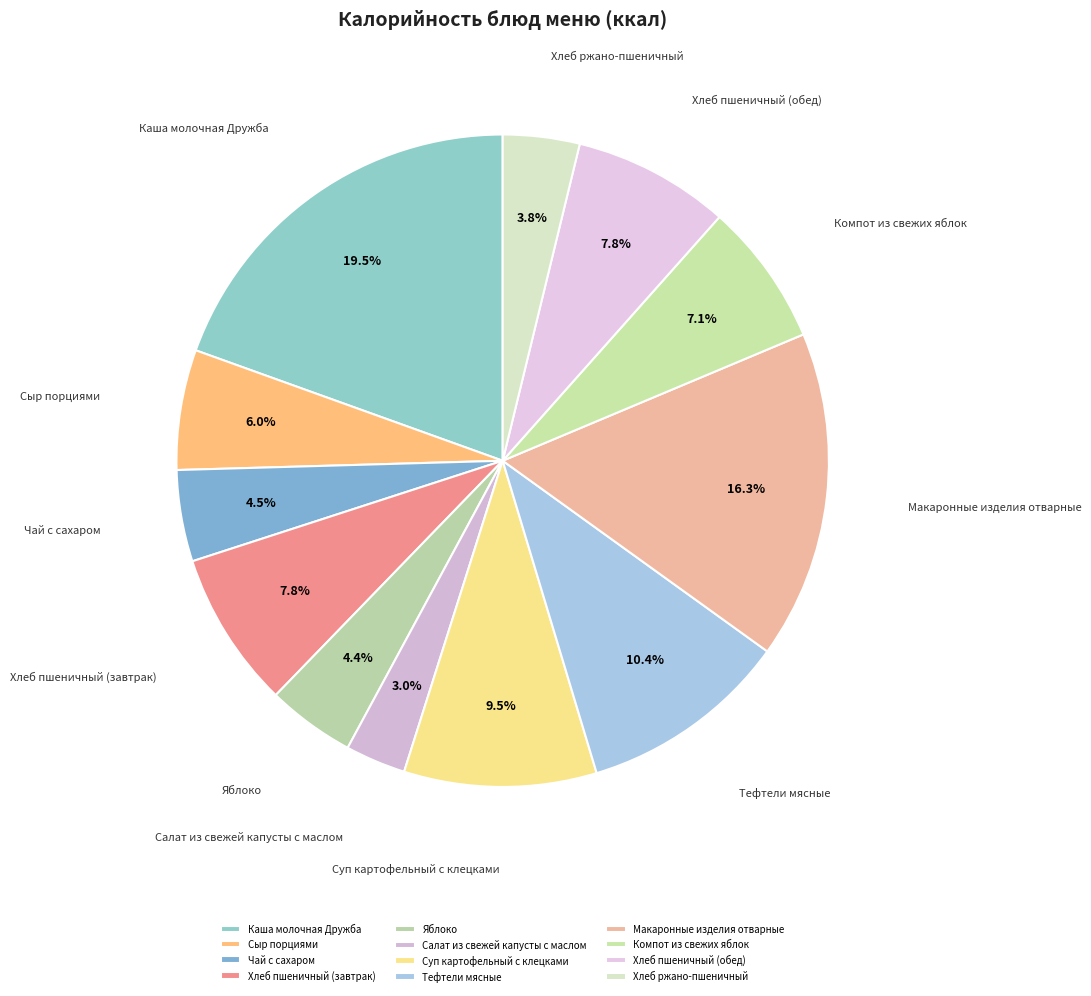

Count the number of slices in the pie.

12